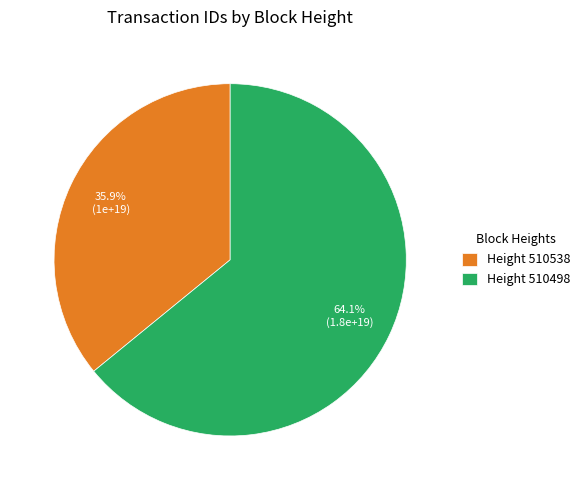

Which category accounts for the majority?

Height 510498